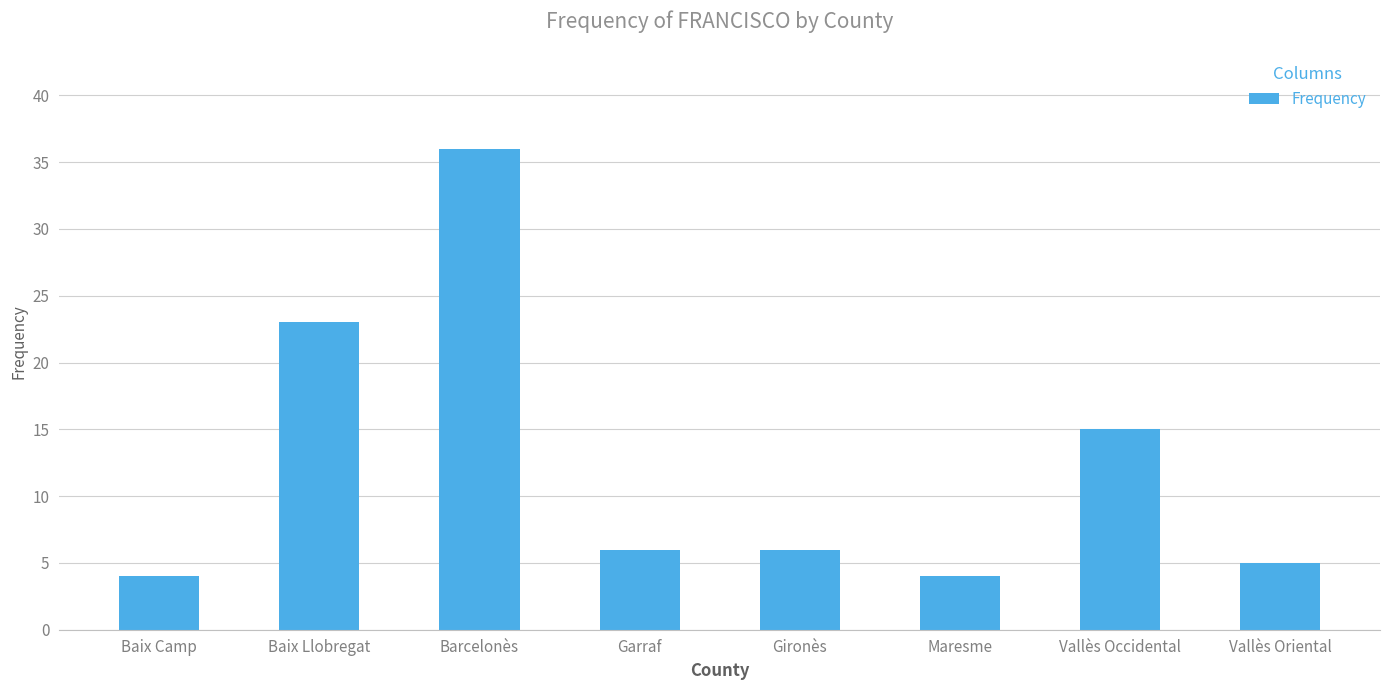

Reading left to right, transcribe all the data shown in this chart.

Baix Camp=4	Baix Llobregat=23	Barcelonès=36	Garraf=6	Gironès=6	Maresme=4	Vallès Occidental=15	Vallès Oriental=5